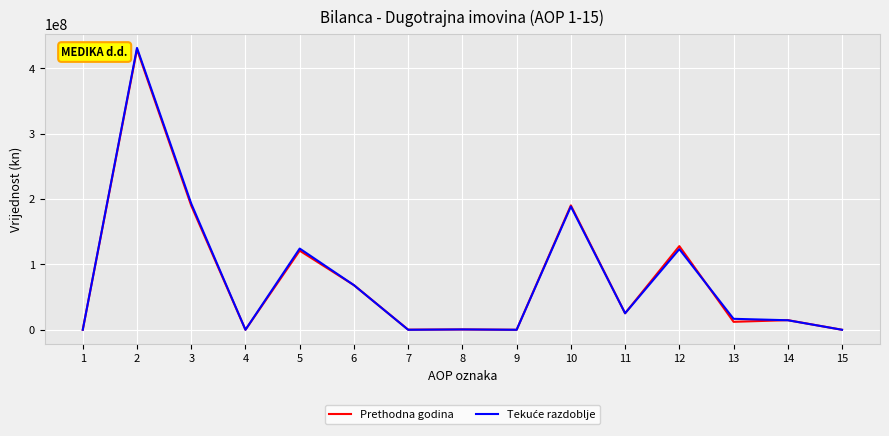

How many distinct data groups are displayed?

2